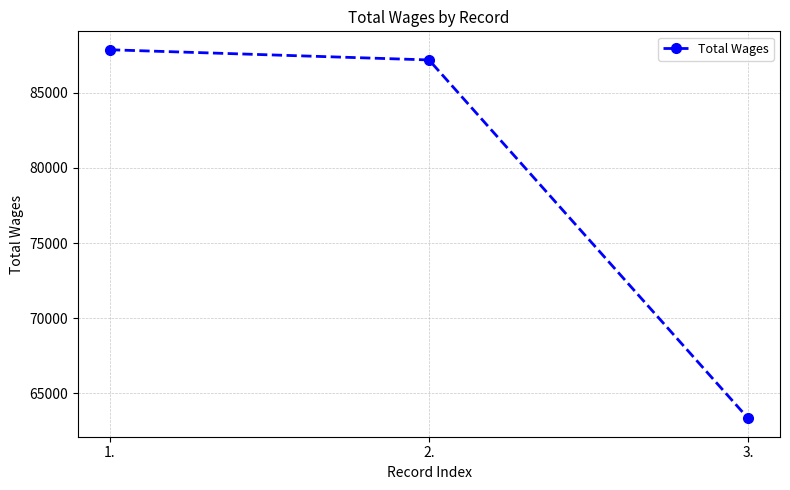

At which category does the chart reach its peak across all series?

1.